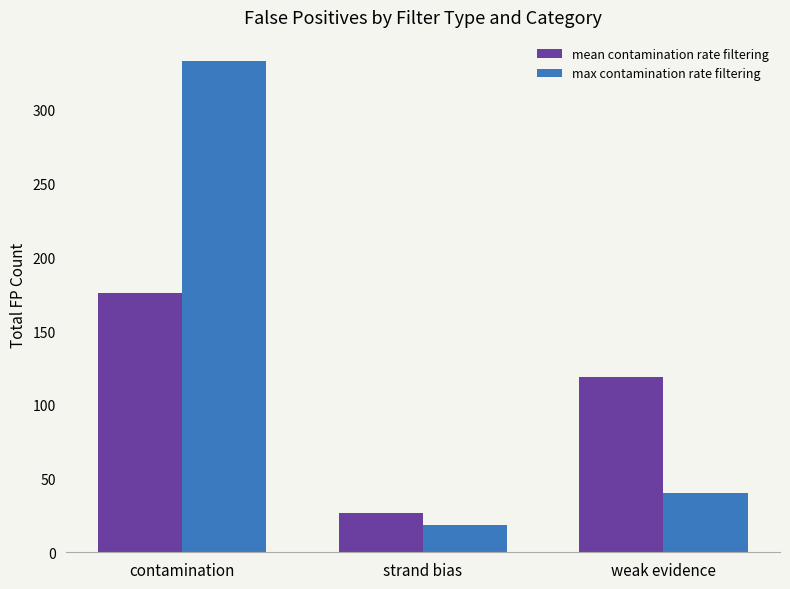

Is the value of max contamination rate filtering at contamination greater than the value of mean contamination rate filtering at contamination?

Yes